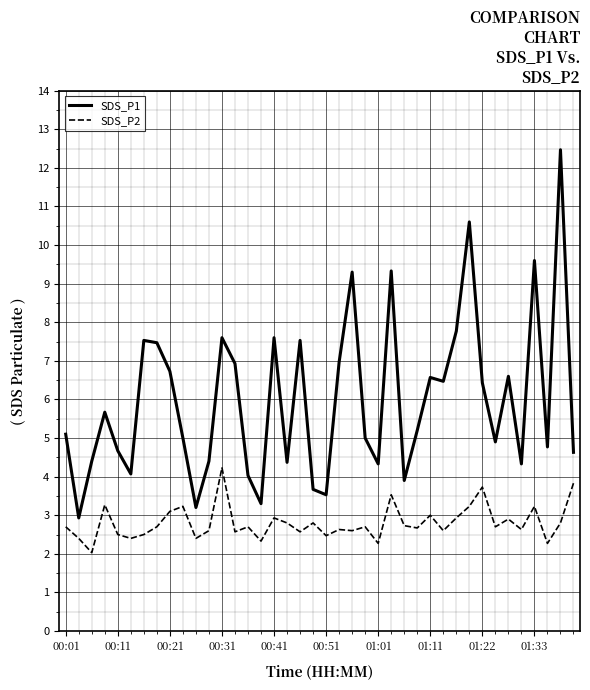

What is the difference between the maximum and minimum values in the SDS_P2 series?

2.2